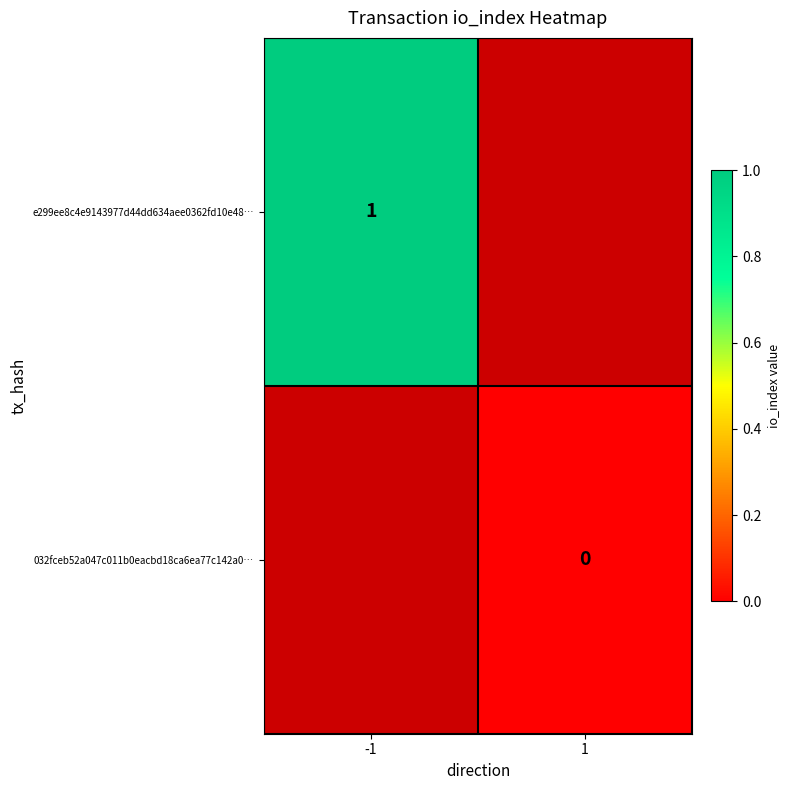

Is the value of 032fceb52a047c011b0eacbd18ca6ea77c142a0… at 1 greater than the value of e299ee8c4e9143977d44dd634aee0362fd10e48… at -1?

No